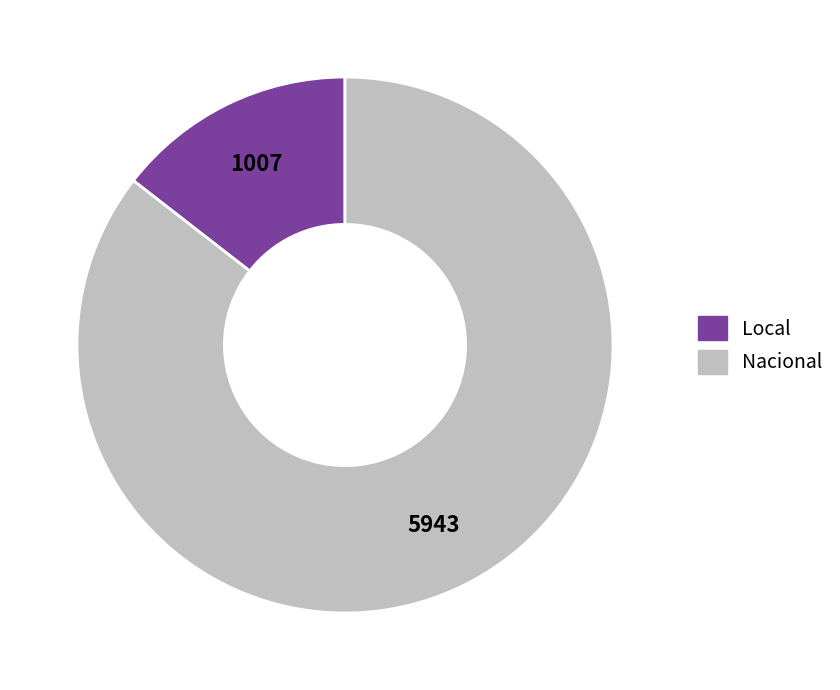

How many segments does this pie chart have?

2